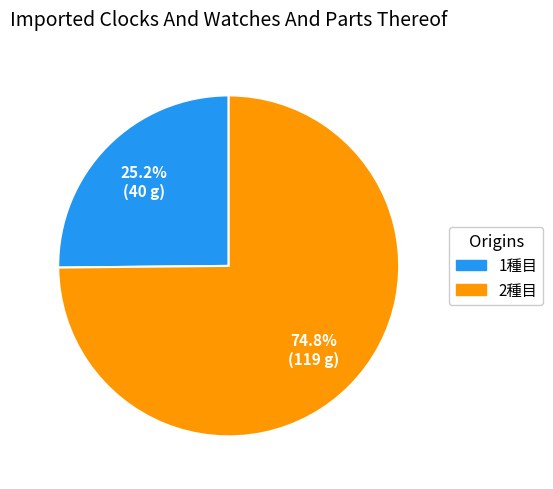

What is the ratio of the value at 2種目 to the value at 1種目?

3.0